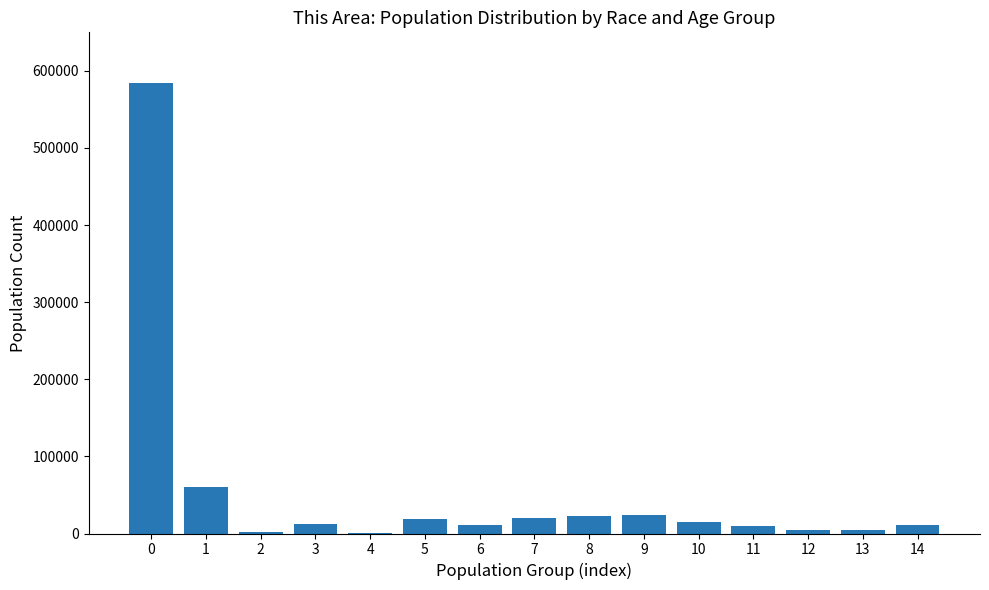

What is the sum of all values?

801799